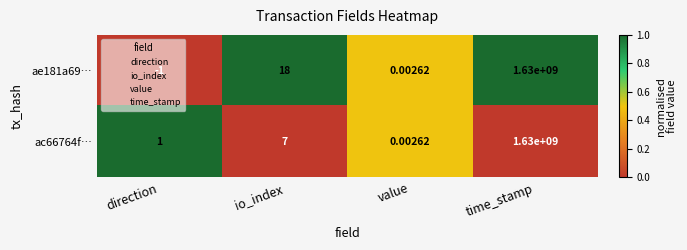

List the labels in order of ac66764f… value, largest first.

time_stamp, io_index, direction, value